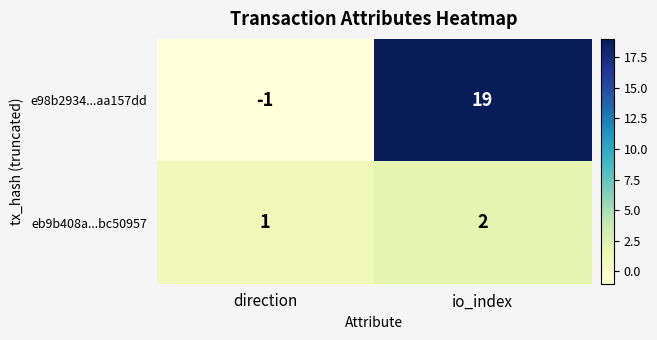

Reading left to right, list all the values displayed in this chart.

e98b2934...aa157dd: direction=-1	io_index=19
eb9b408a...bc50957: direction=1	io_index=2